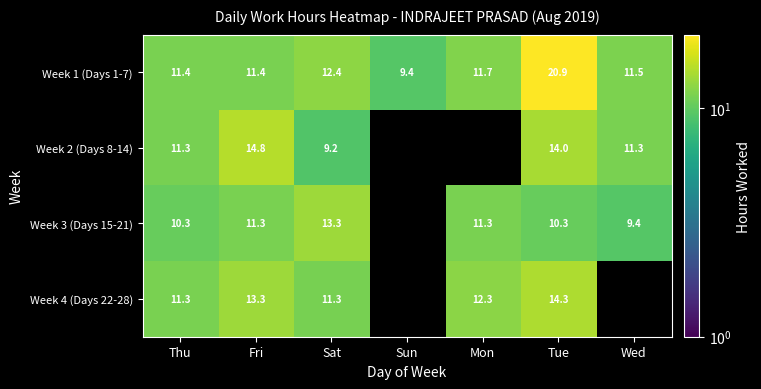

What is the lowest value of the Week 1 (Days 1-7) series?

9.4